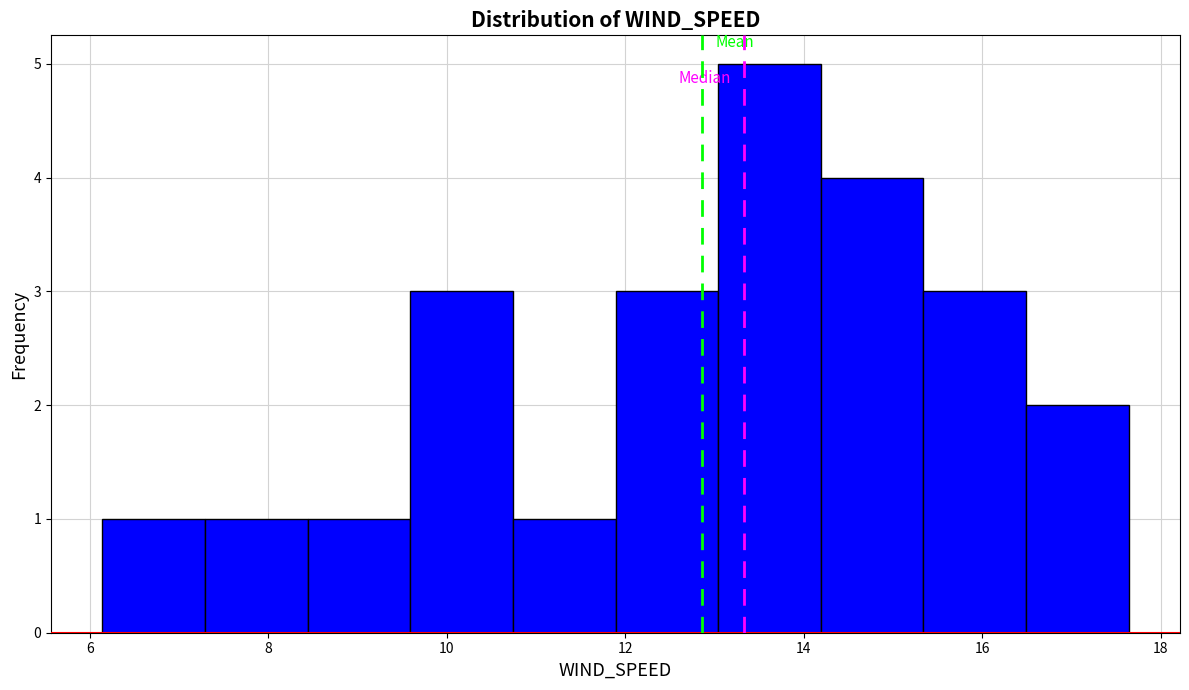

Reading left to right, list every bar in this chart as the range it spans on the x-axis followed by its height. Neither the bar edges nor the heights are printed on the chart, so give them approximately, as read against the axes.

6.2 to 7.2: 1
7.2 to 8.4: 1
8.4 to 9.6: 1
9.6 to 10.8: 3
10.8 to 11.8: 1
11.8 to 13.0: 3
13.0 to 14.2: 5
14.2 to 15.4: 4
15.4 to 16.4: 3
16.4 to 17.6: 2